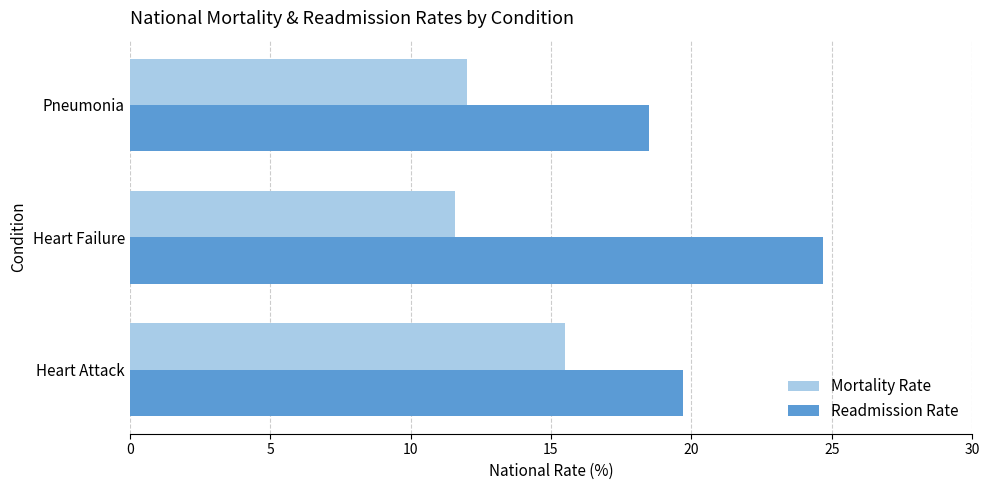

List the series in order of their overall mean, lowest first.

Mortality Rate, Readmission Rate